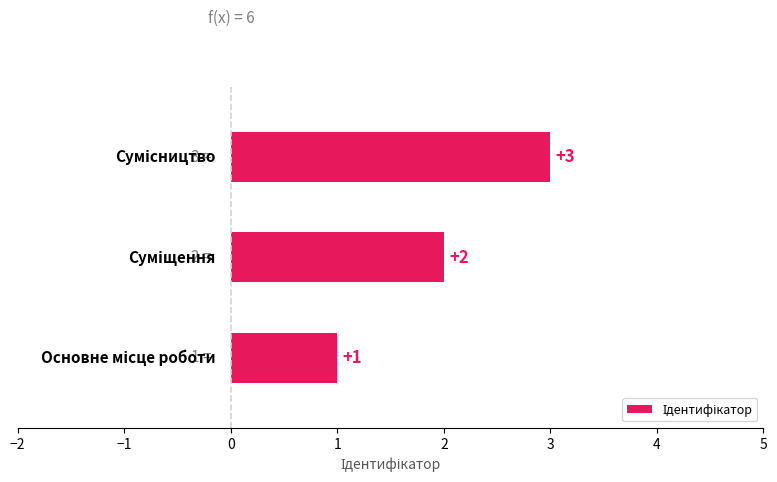

What is the average value?

2